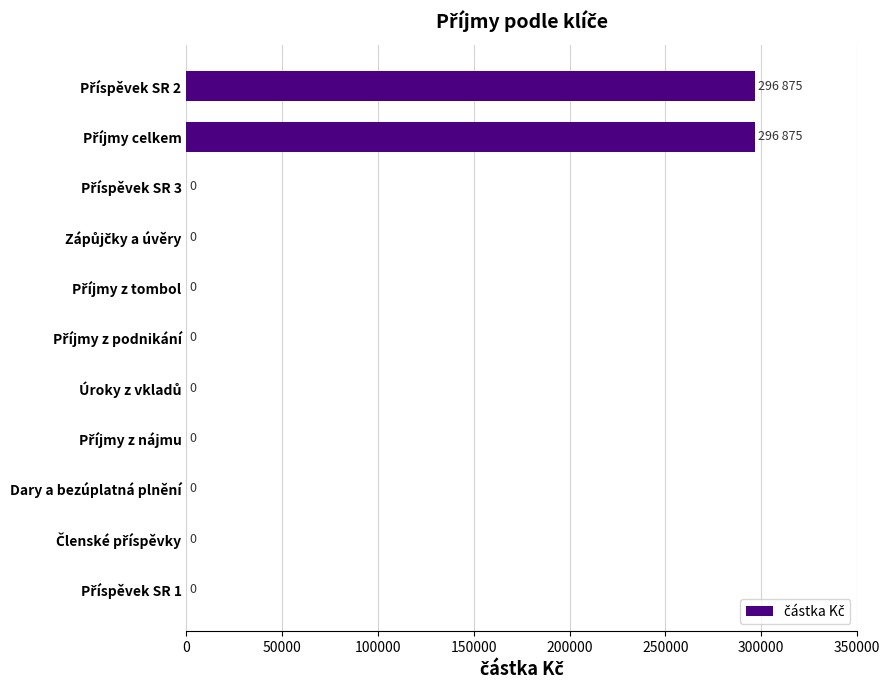

What is the maximum value shown in the chart?

296875